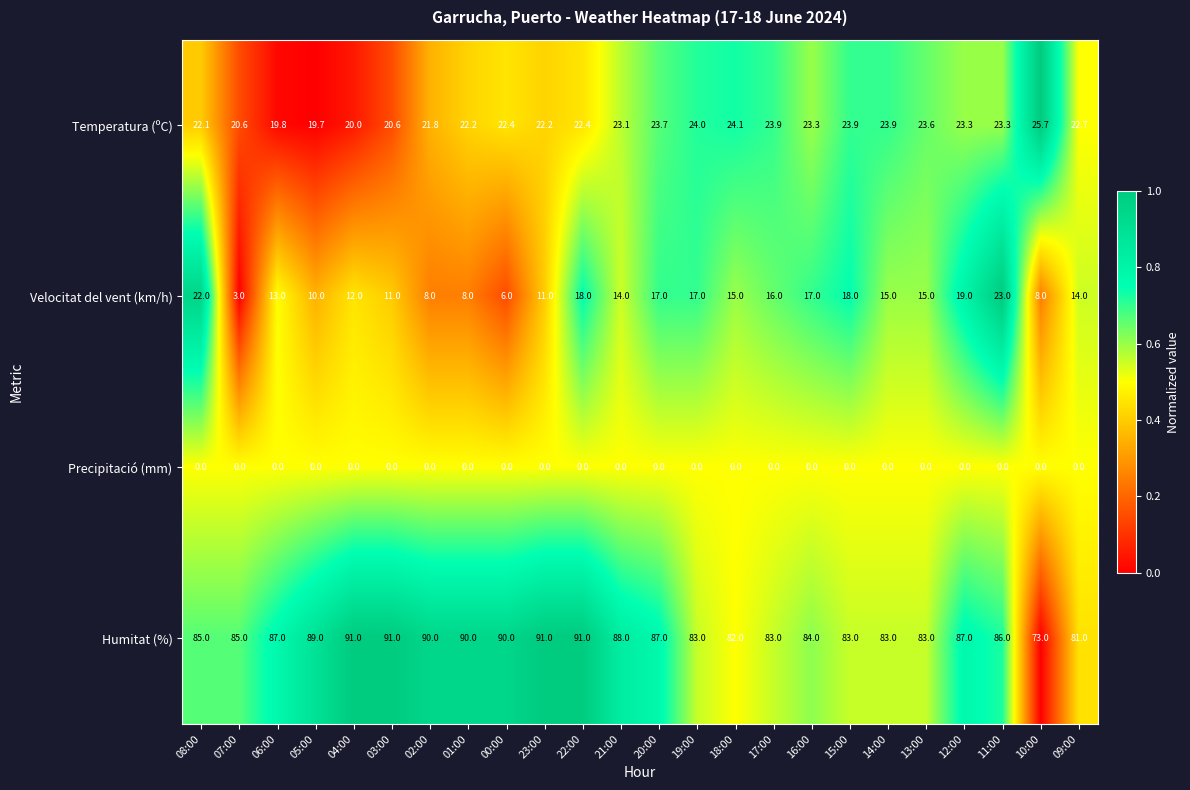

What is the sum of all Humitat (%) values?

2063.0